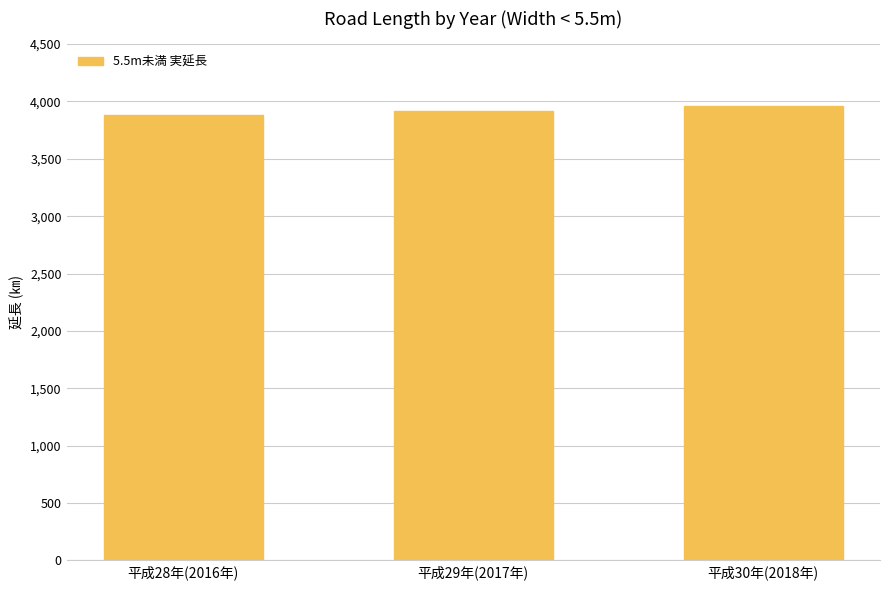

True or false: the data shows 3959.0 at 平成30年(2018年).

True